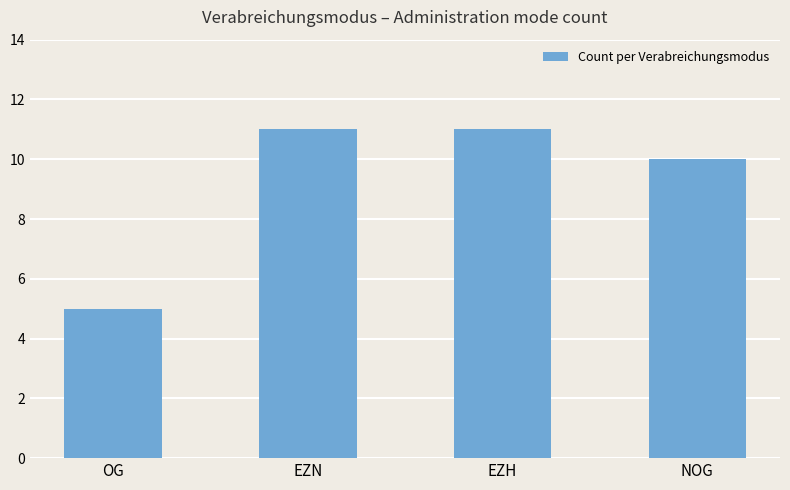

Is it true that the value at EZH is 11?

True